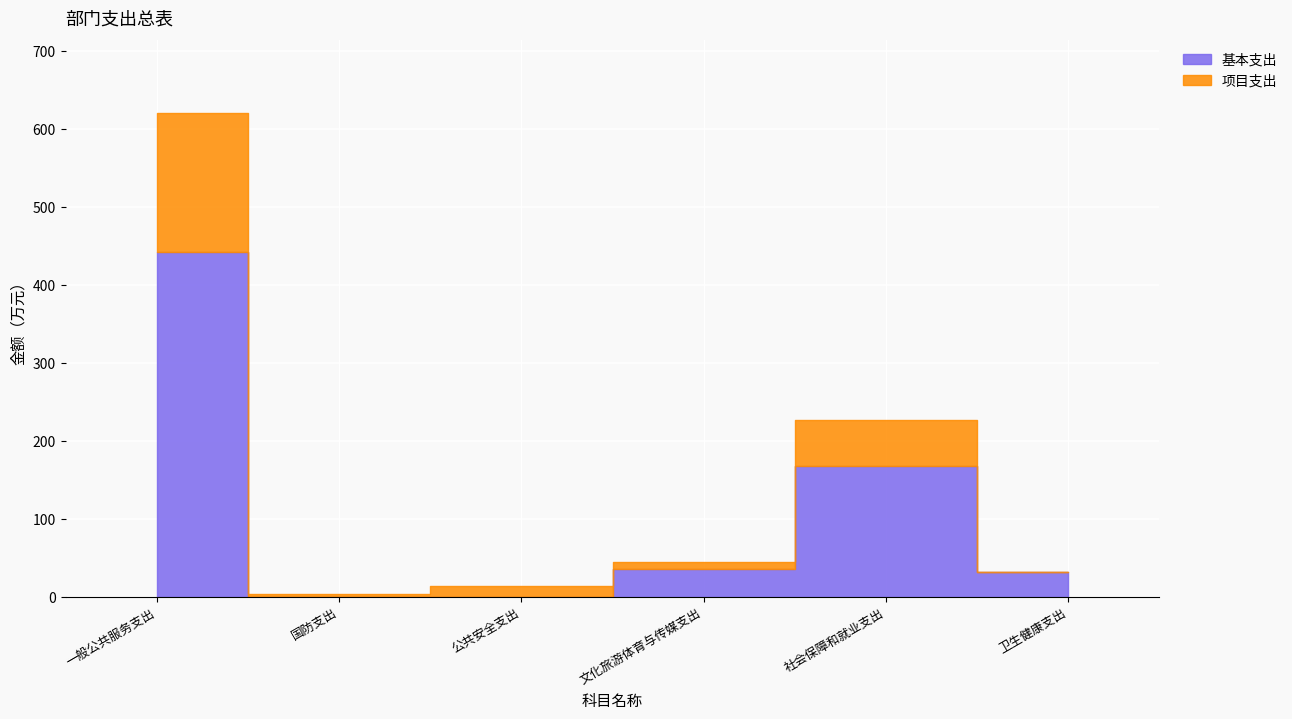

Which series has the largest total across all categories?

基本支出